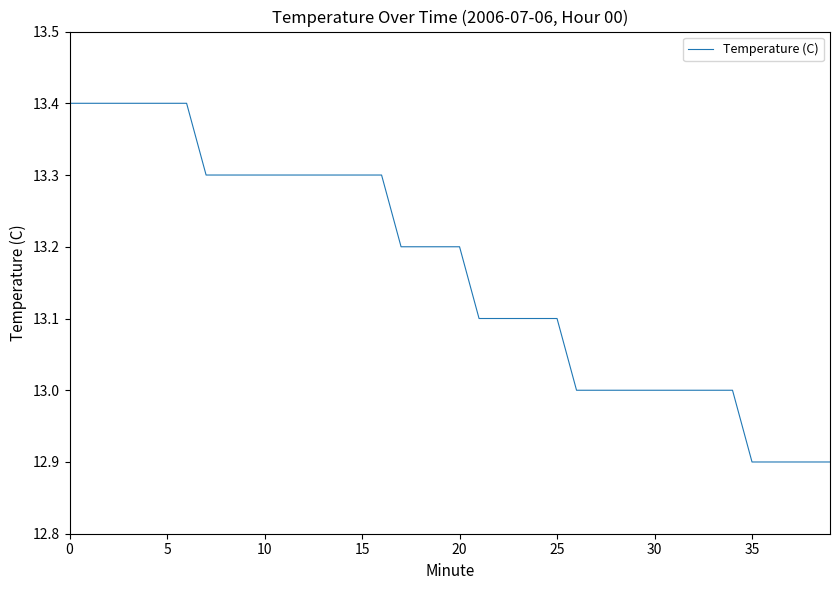

What is the difference between the maximum and minimum values?

0.5